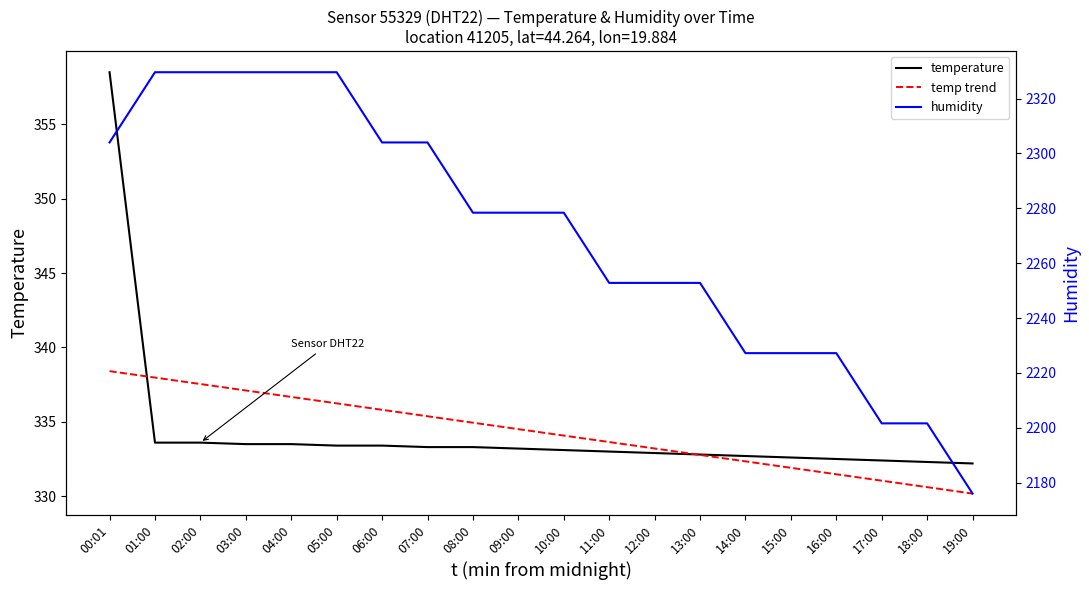

Reading left to right, list all the values displayed in this chart.

temperature: 00:01=358.5	01:00=333.6	02:00=333.6	03:00=333.5	04:00=333.5	05:00=333.4	06:00=333.4	07:00=333.3	08:00=333.3	09:00=333.2	10:00=333.1	11:00=333.0	12:00=332.9	13:00=332.8	14:00=332.7	15:00=332.6	16:00=332.5	17:00=332.4	18:00=332.3	19:00=332.2
temp trend: 00:01=338.4	01:00=338.0	02:00=337.5	03:00=337.1	04:00=336.7	05:00=336.2	06:00=335.8	07:00=335.4	08:00=334.9	09:00=334.5	10:00=334.1	11:00=333.6	12:00=333.2	13:00=332.8	14:00=332.3	15:00=331.9	16:00=331.5	17:00=331.0	18:00=330.6	19:00=330.2
humidity: 00:01=2304.0	01:00=2329.6	02:00=2329.6	03:00=2329.6	04:00=2329.6	05:00=2329.6	06:00=2304.0	07:00=2304.0	08:00=2278.4	09:00=2278.4	10:00=2278.4	11:00=2252.8	12:00=2252.8	13:00=2252.8	14:00=2227.2	15:00=2227.2	16:00=2227.2	17:00=2201.6	18:00=2201.6	19:00=2176.0